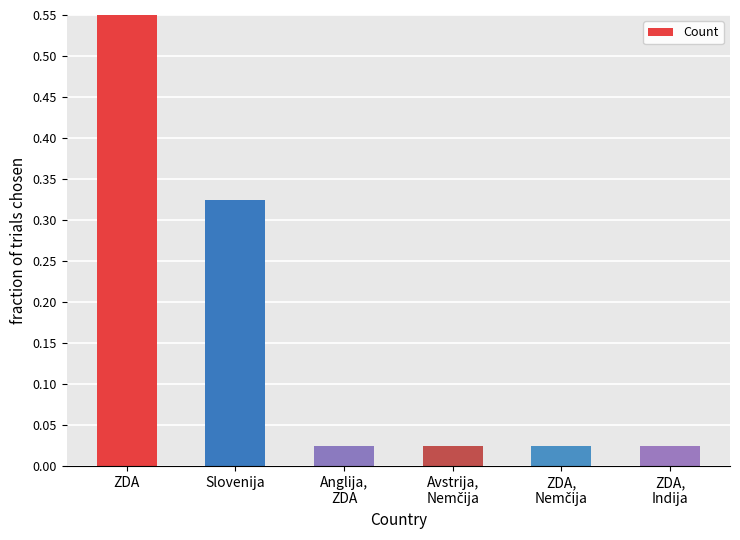

Reading right to left, list all the values displayed in this chart.

0.0	0.0	0.0	0.0	0.3	0.6